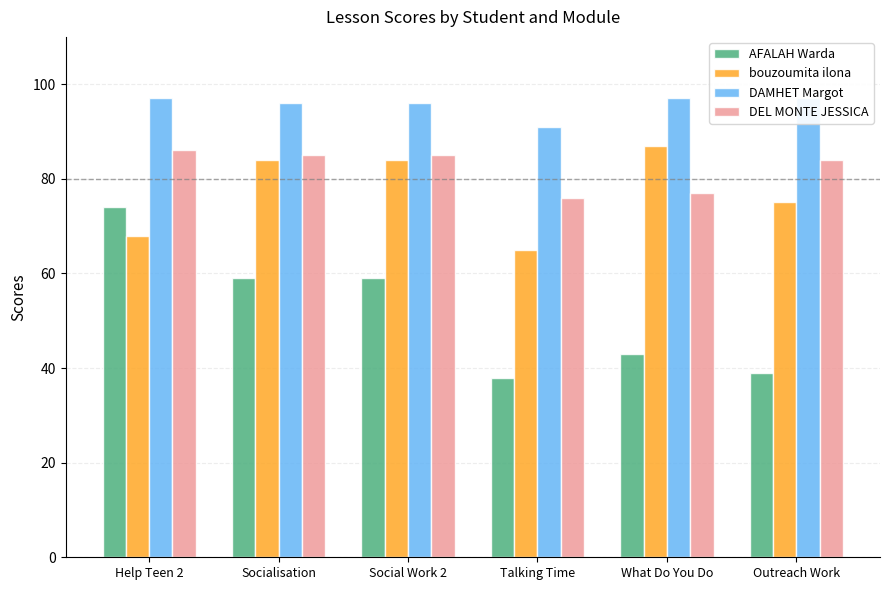

Reading right to left, extract all data points from this chart.

AFALAH Warda: 39	43	38	59	59	74
bouzoumita ilona: 75	87	65	84	84	68
DAMHET Margot: 97	97	91	96	96	97
DEL MONTE JESSICA: 84	77	76	85	85	86